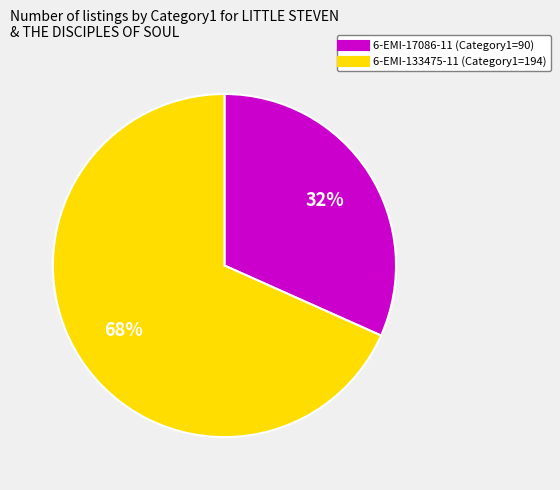

What is the largest slice in the pie chart?

6-EMI-133475-11 (Category1=194)